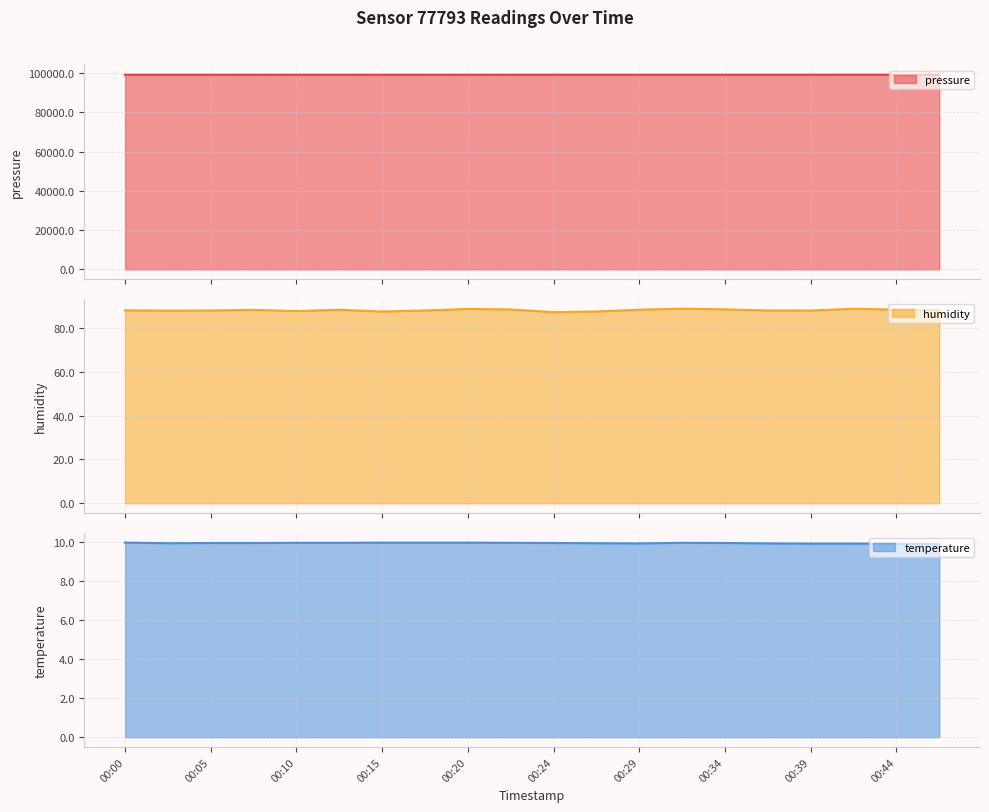

True or false: temperature and pressure cross at least once.

False